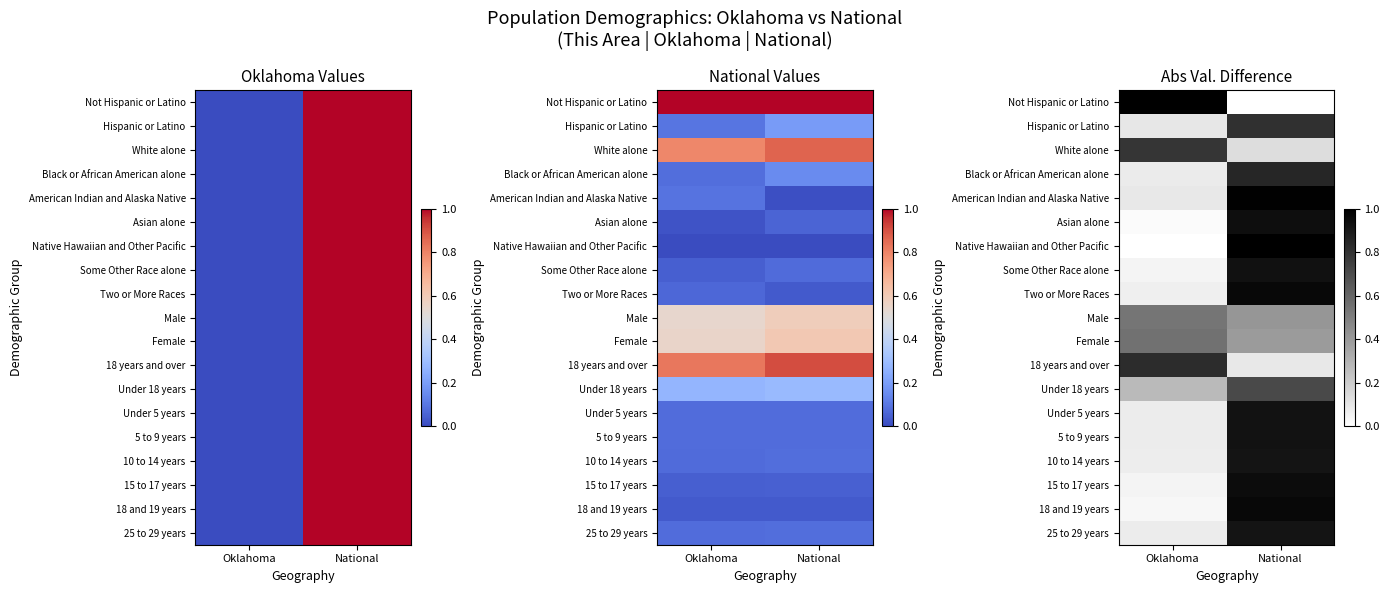

What is the sum of all 18 and 19 years values?

1.0